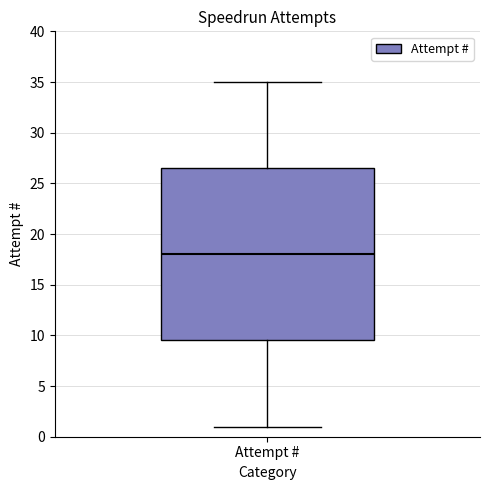

Transcribe this box plot: give where the median line is, the range the box spans, and where the two whiskers end, as read against the y-axis. The values are not printed on the chart, so give them approximately, as read against the axis.

median 18.0, box 9.5 to 26.5, whiskers 1.0 to 35.0